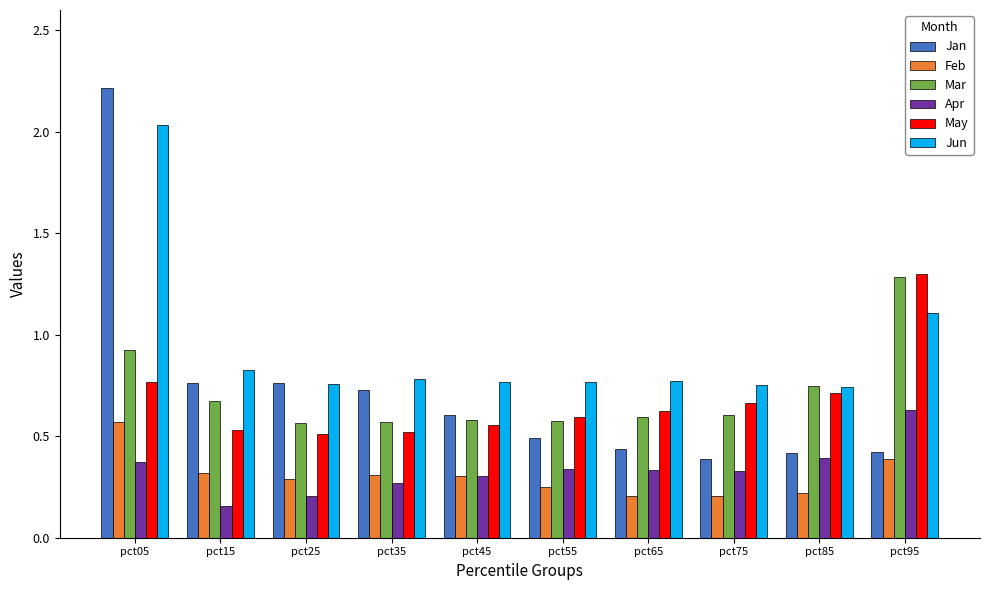

At how many categories does at least one series exceed 0?

10